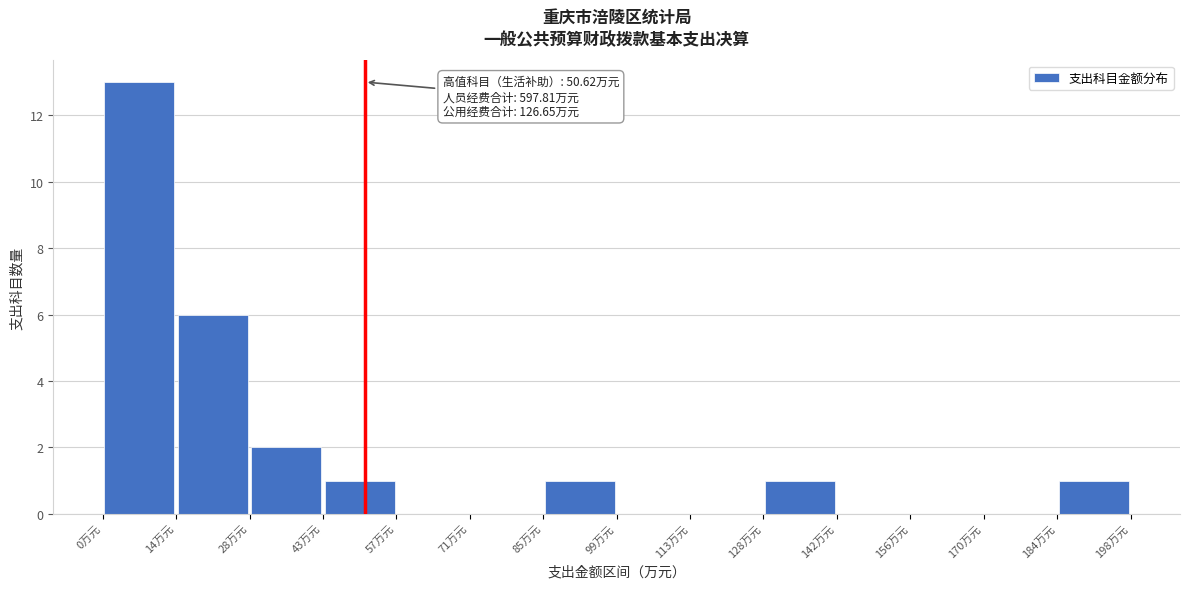

Which range on the x-axis has the tallest bar?

0 to 14